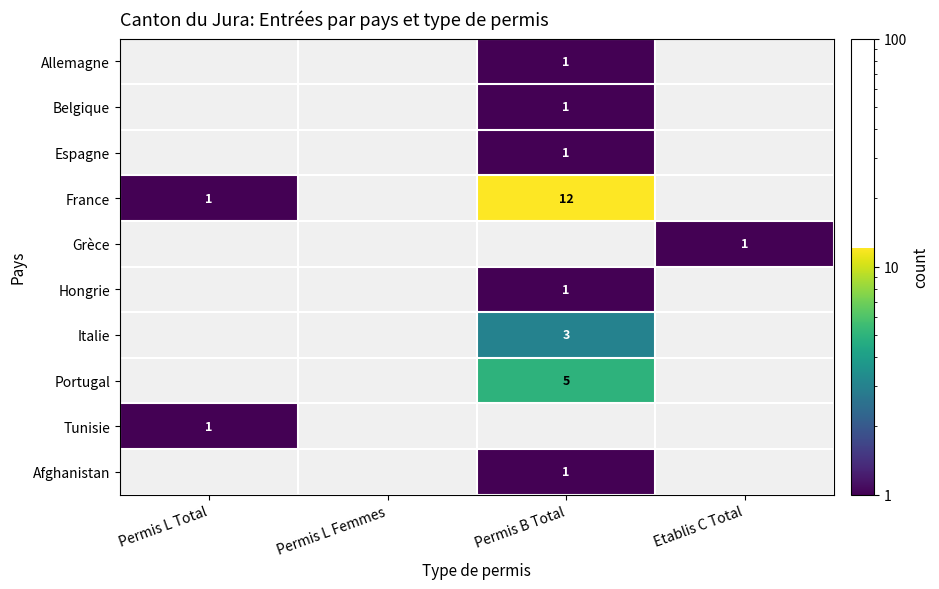

The value of Tunisie at Permis L Total is 0.3. True or false?

False